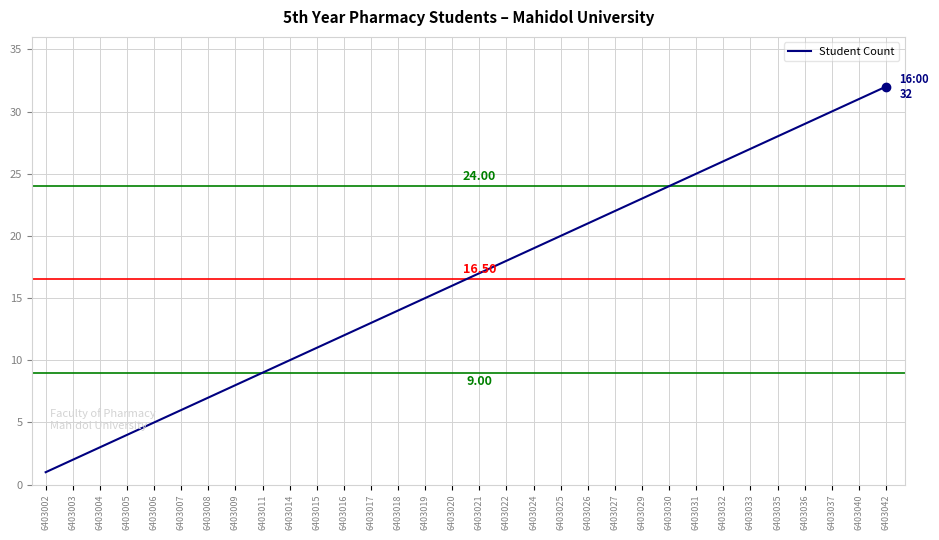

At which category does the chart reach its minimum across all series?

6403002